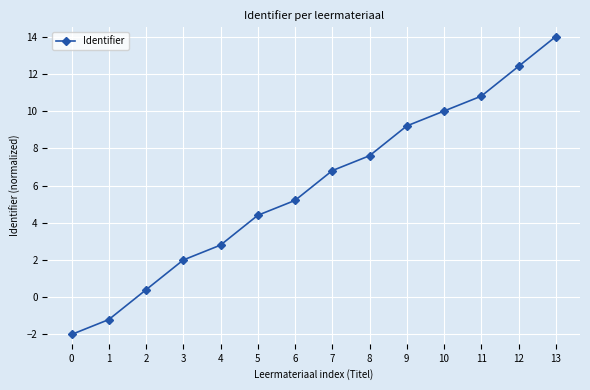

What is the change in value from 1 to 10?

+11.2